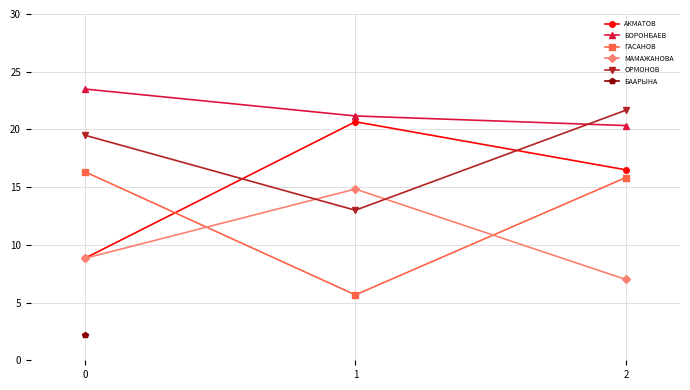

Is the value of ГАСАНОВ at 2 greater than the value of МАМАЖАНОВА at 1?

Yes